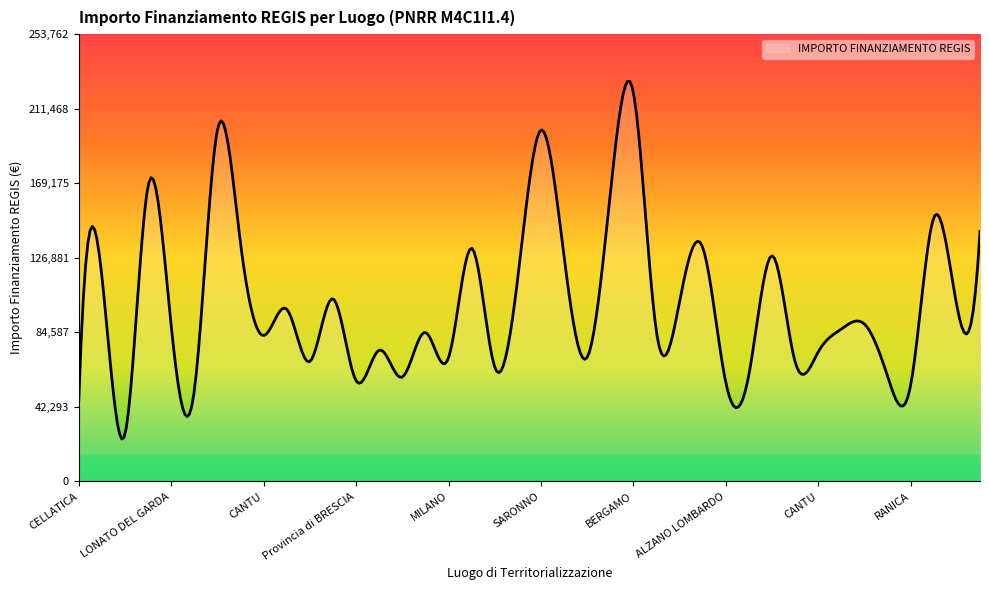

What is the minimum value shown in the chart?

24078.1